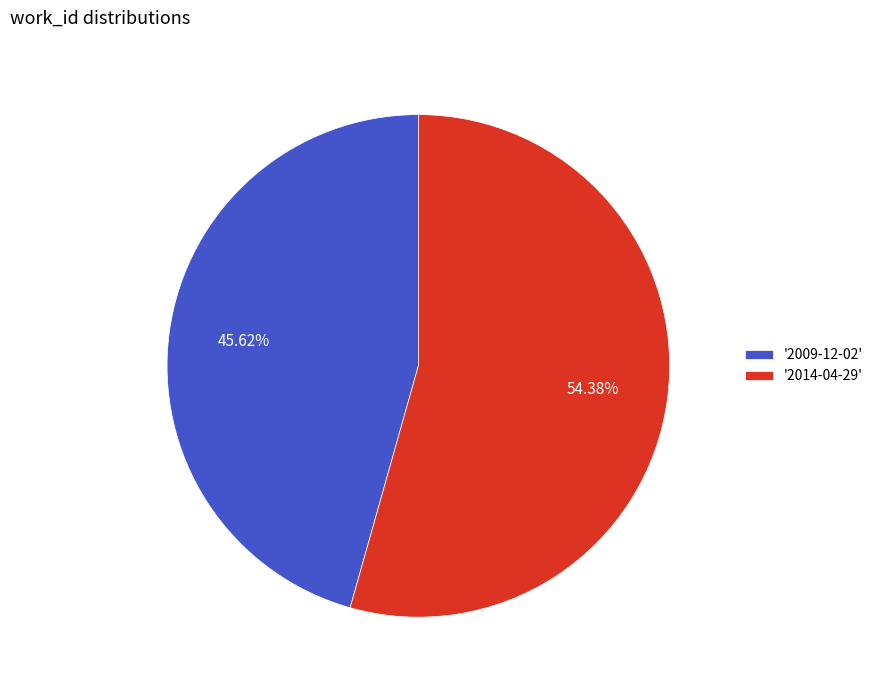

Count the number of slices in the pie.

2